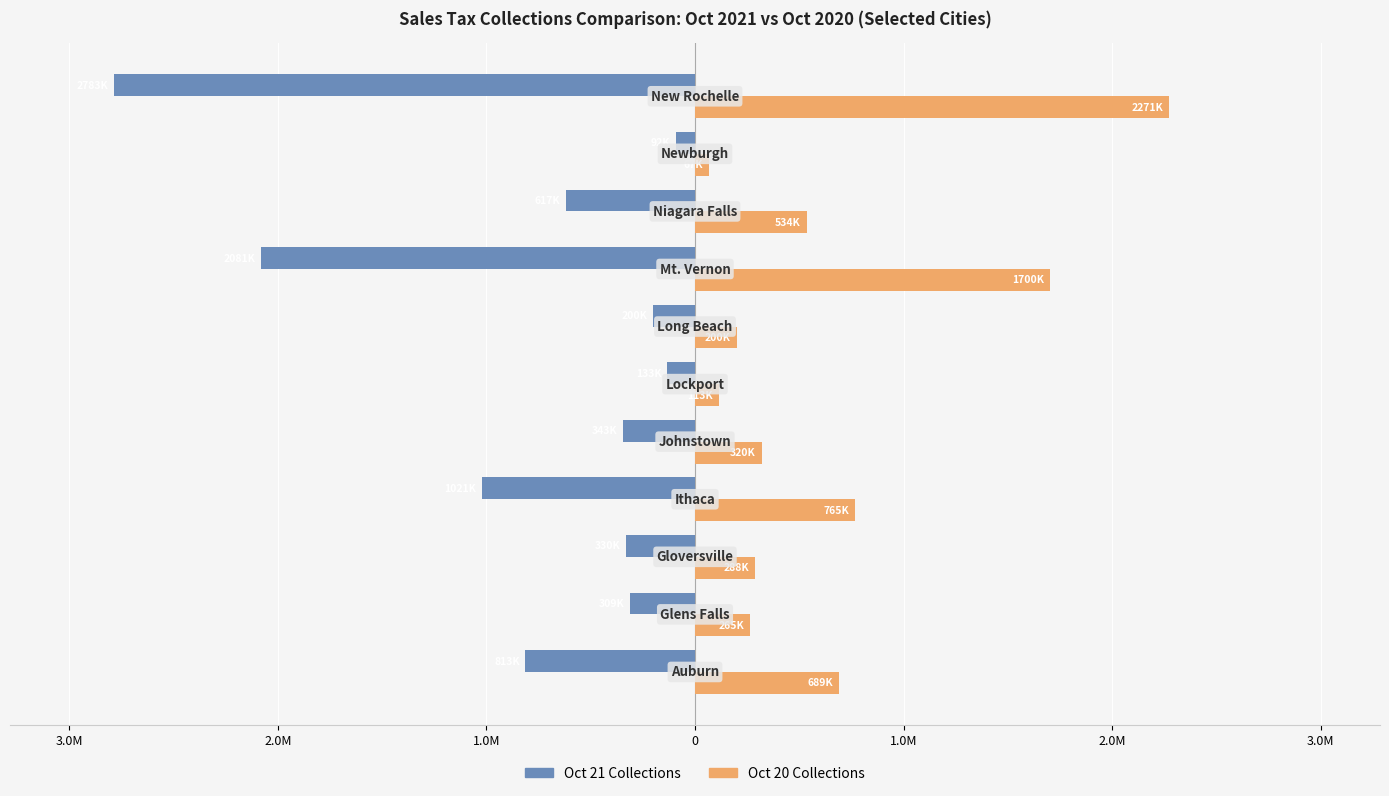

What are all the series names shown in the legend?

Oct 21 Collections, Oct 20 Collections